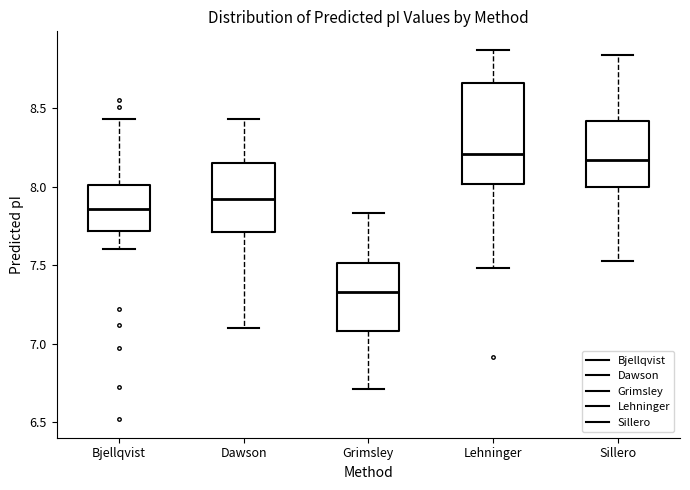

Where does the median line of the box for Sillero sit on the y-axis? The values are not printed on the chart, so give them approximately, as read against the axis.

8.15